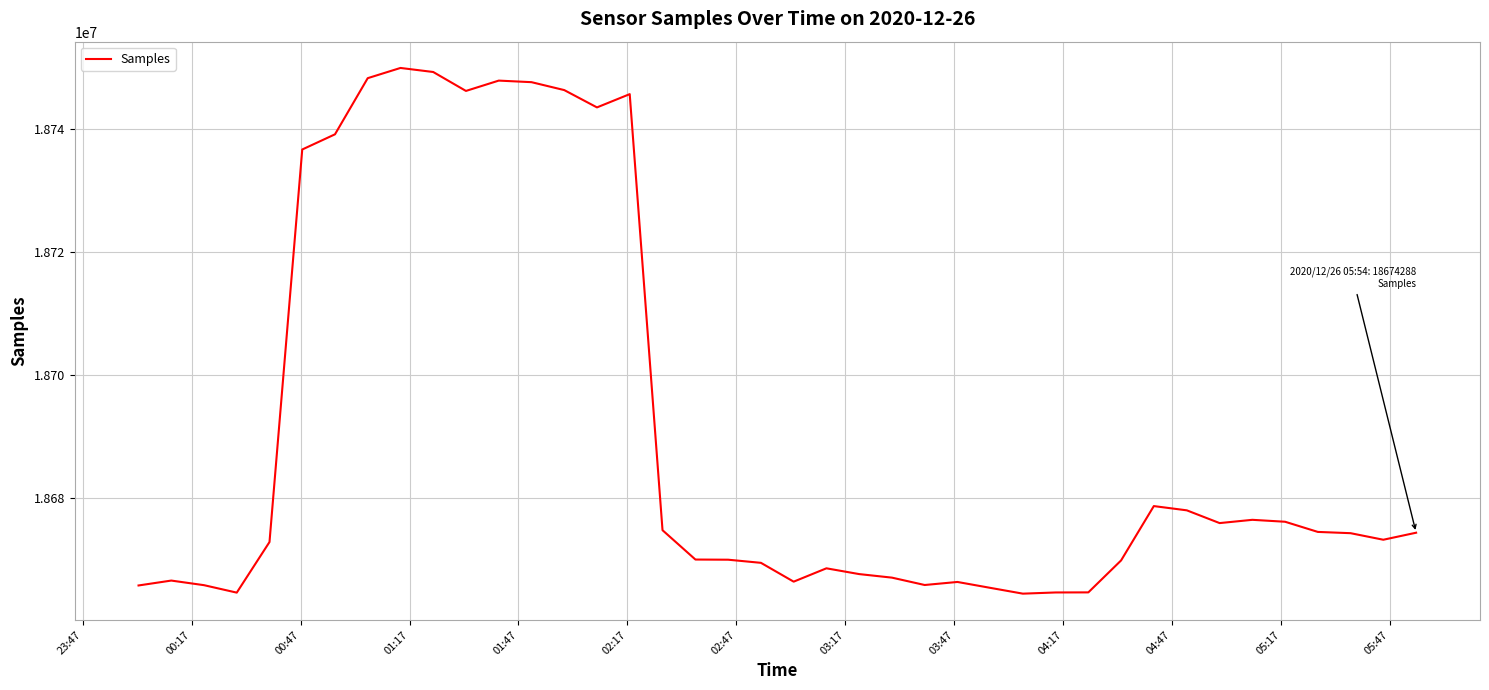

What is the minimum value shown in the chart?

18664365